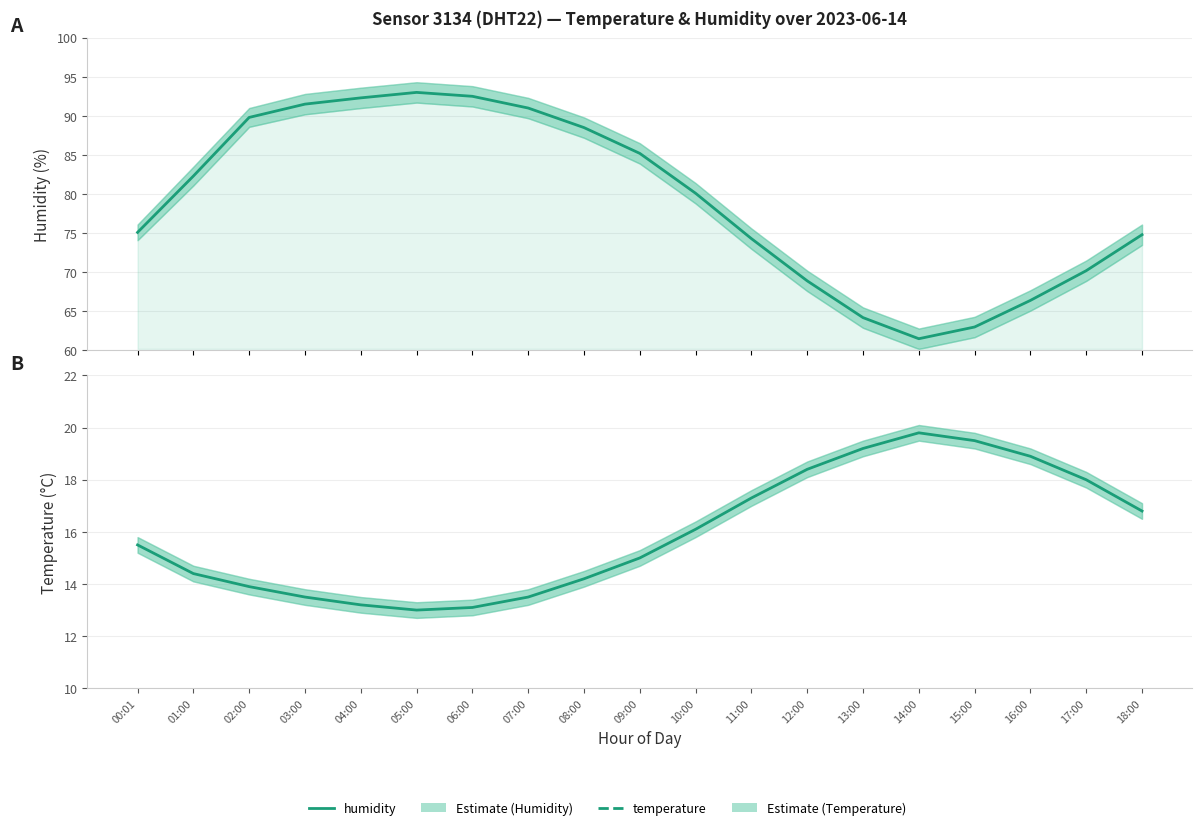

What are all the series names shown in the legend?

humidity, temperature